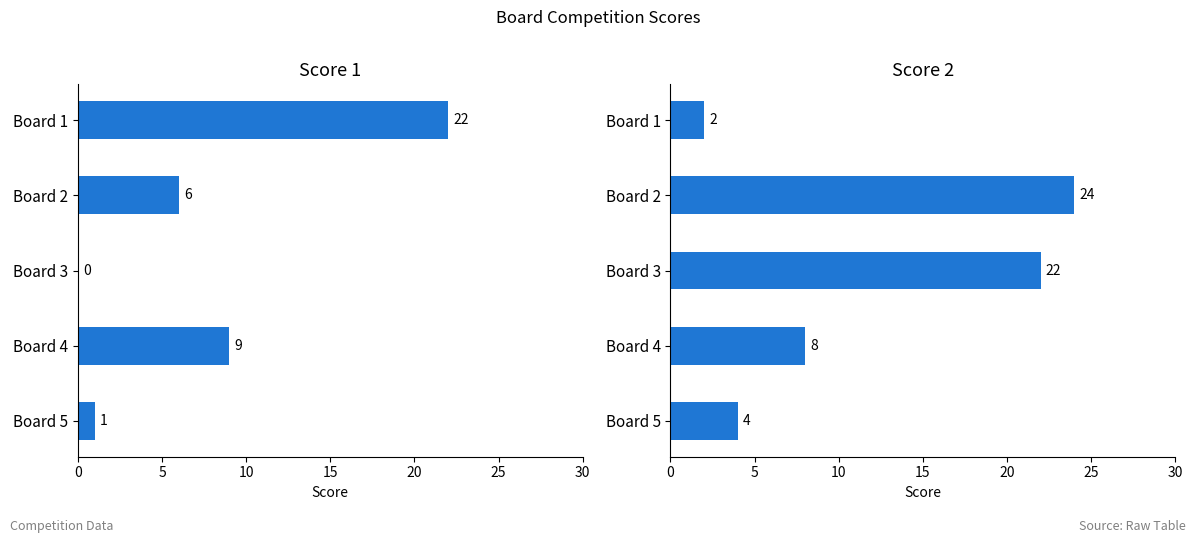

What are all the series names shown in the legend?

Score 1, Score 2